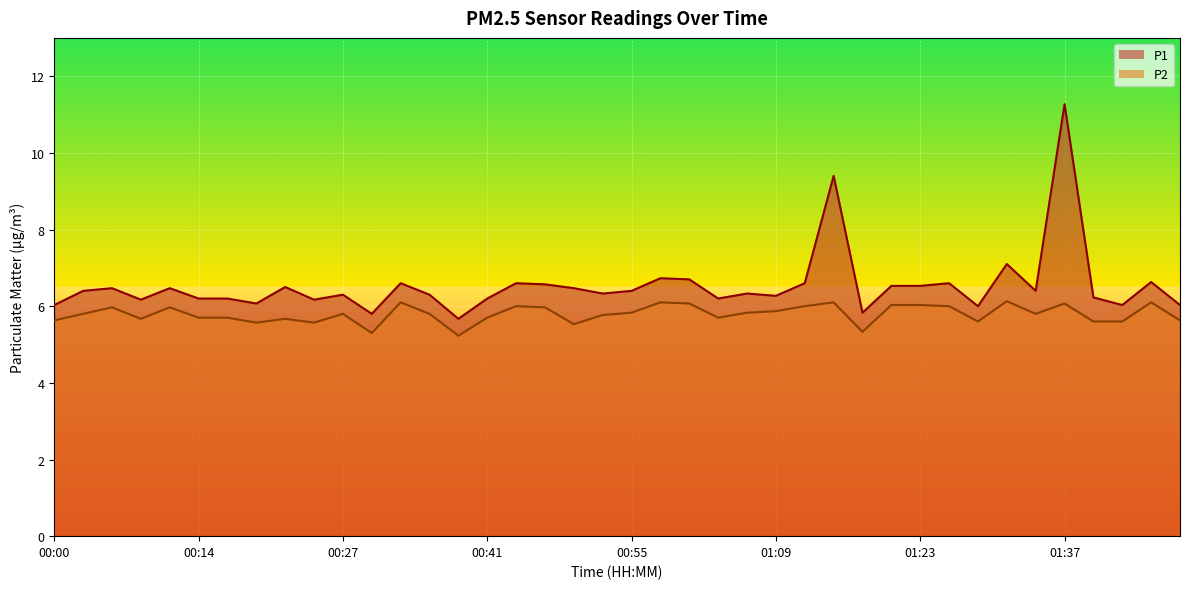

Count the number of categories in the chart.

40